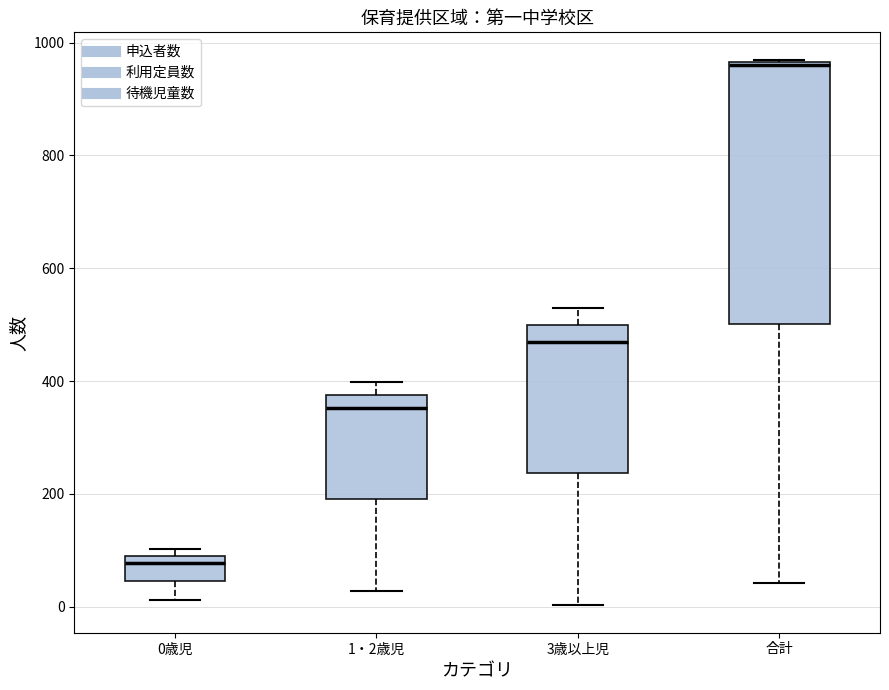

Which box has the highest median line?

合計